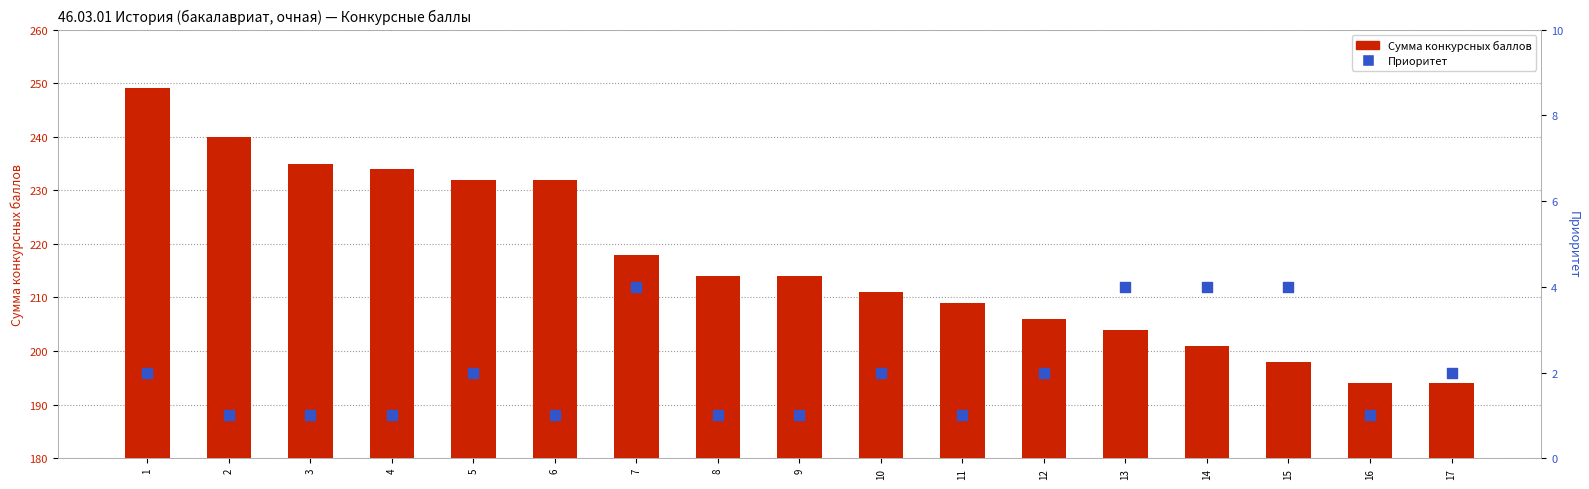

What is the total value across all series at 8?

215